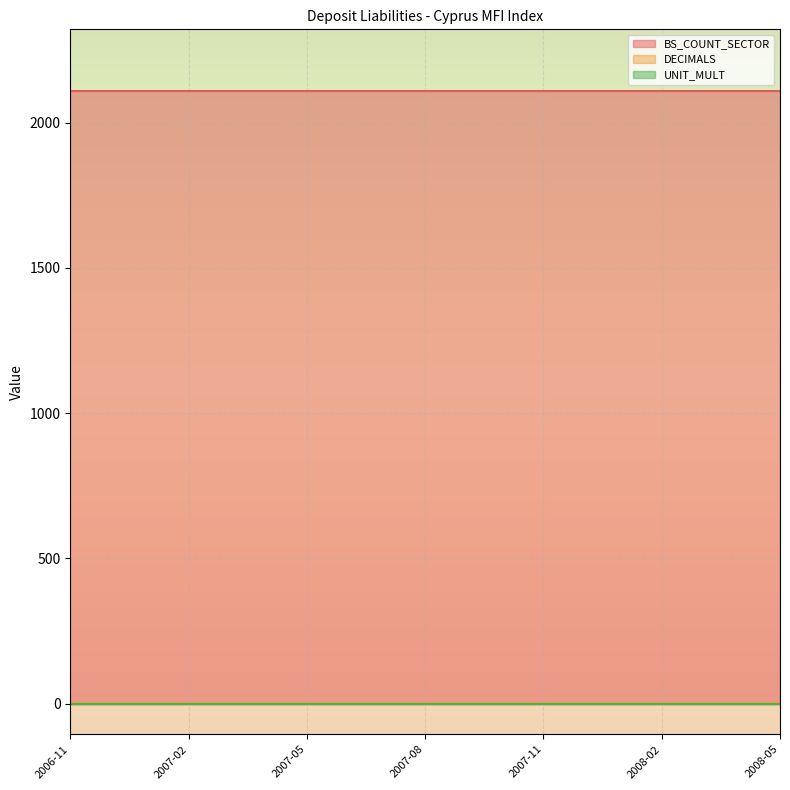

What position from the right is 2008-04?

2